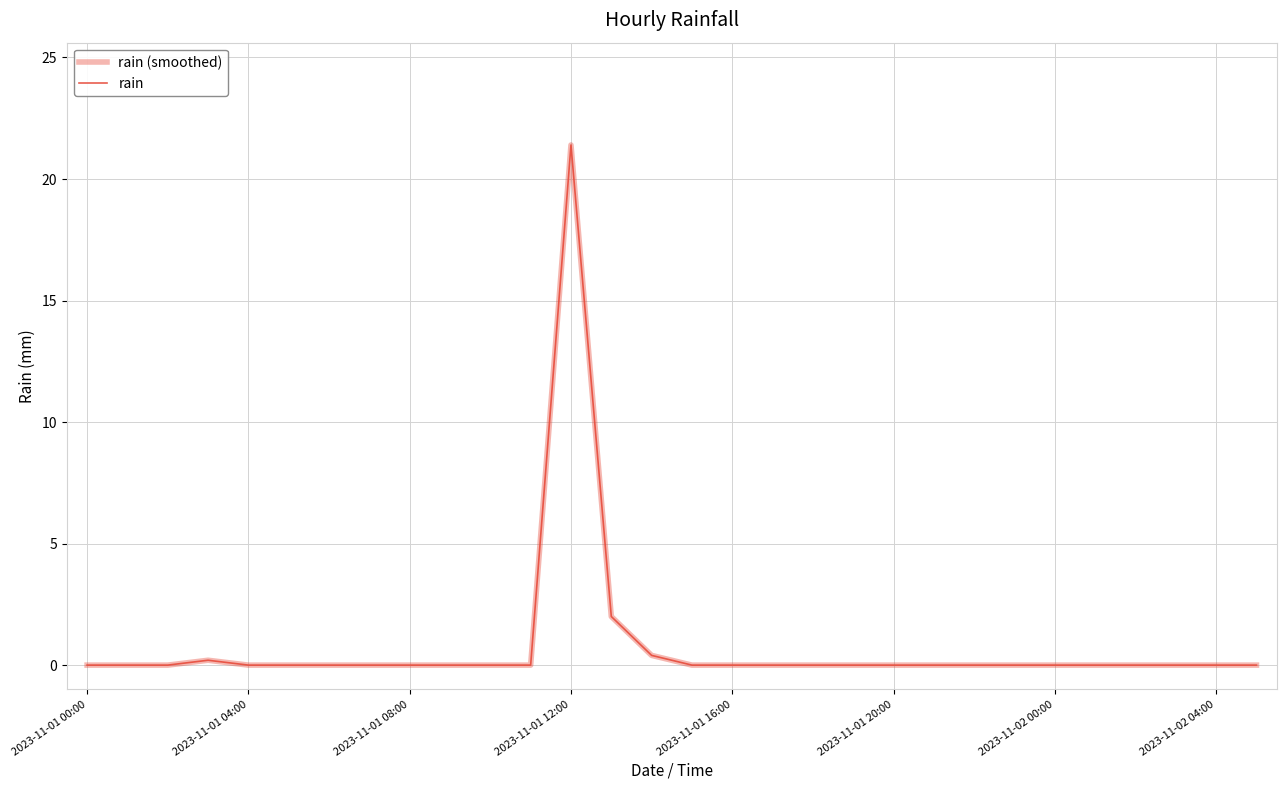

At which category is the sum across all series the highest?

2023-11-01 12:00